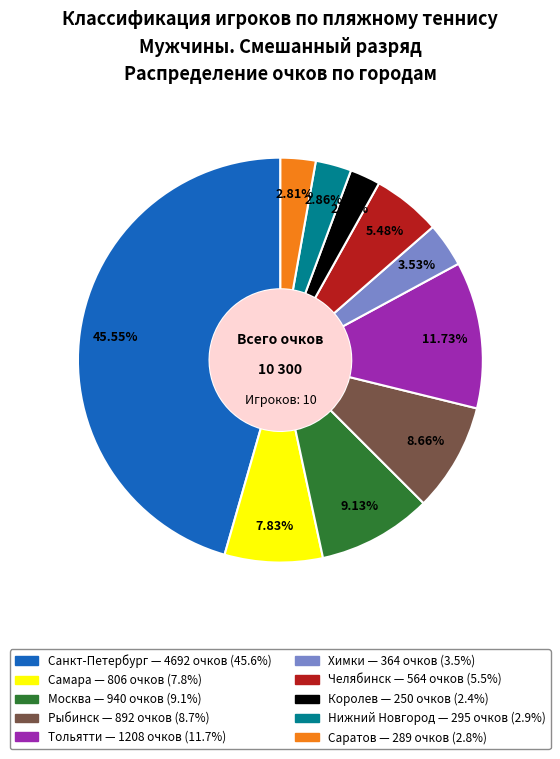

To the nearest percent, what is the combined percentage of Химки and Москва?

13%